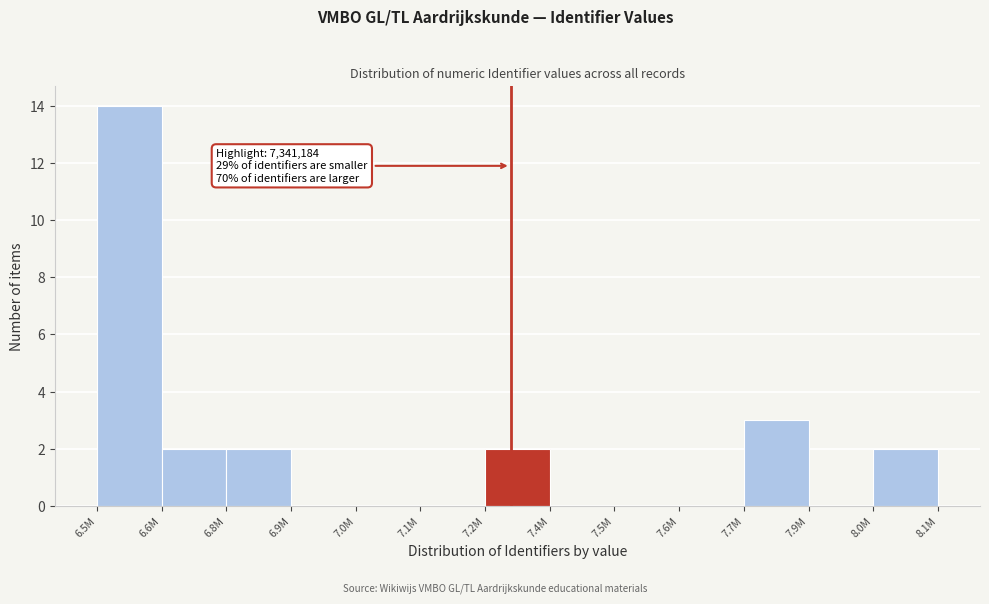

Where is the data nearest to the value 7?

7.7M